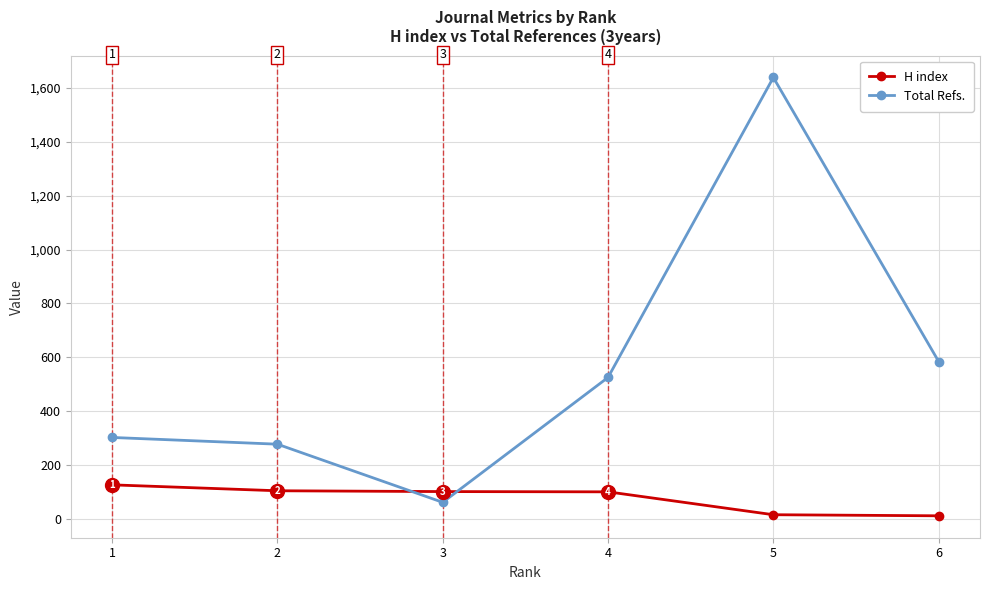

How many data points in Total Refs. are less than 525?

3